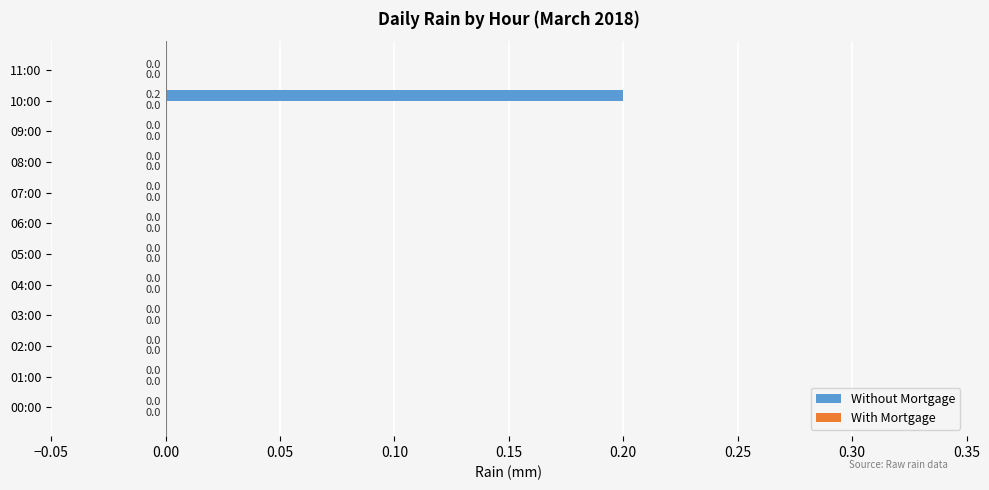

At which category does the chart reach its peak across all series?

10:00